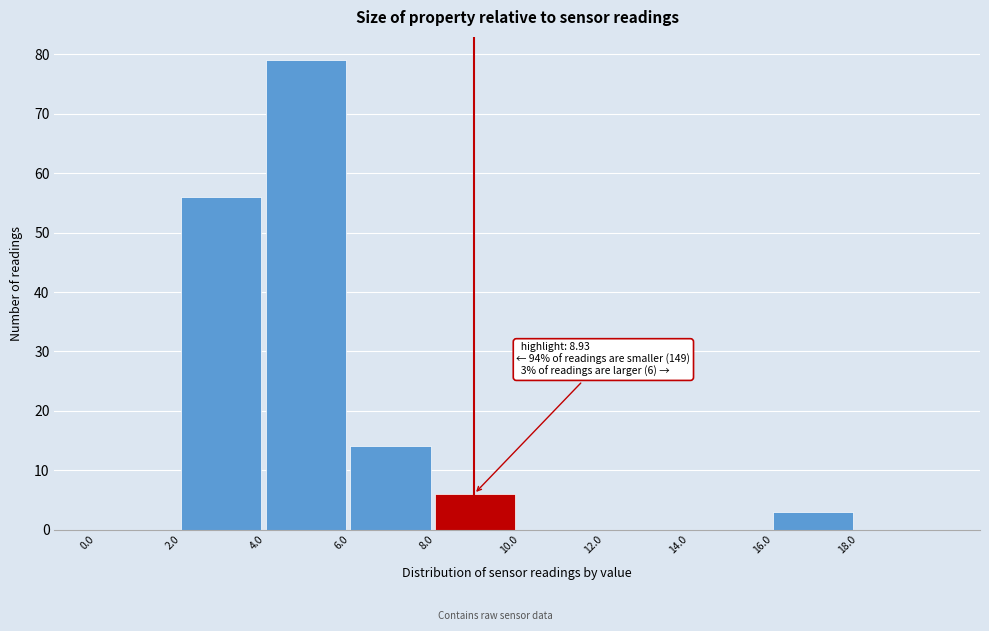

Over which range of the x-axis is the bar tallest?

4 to 6